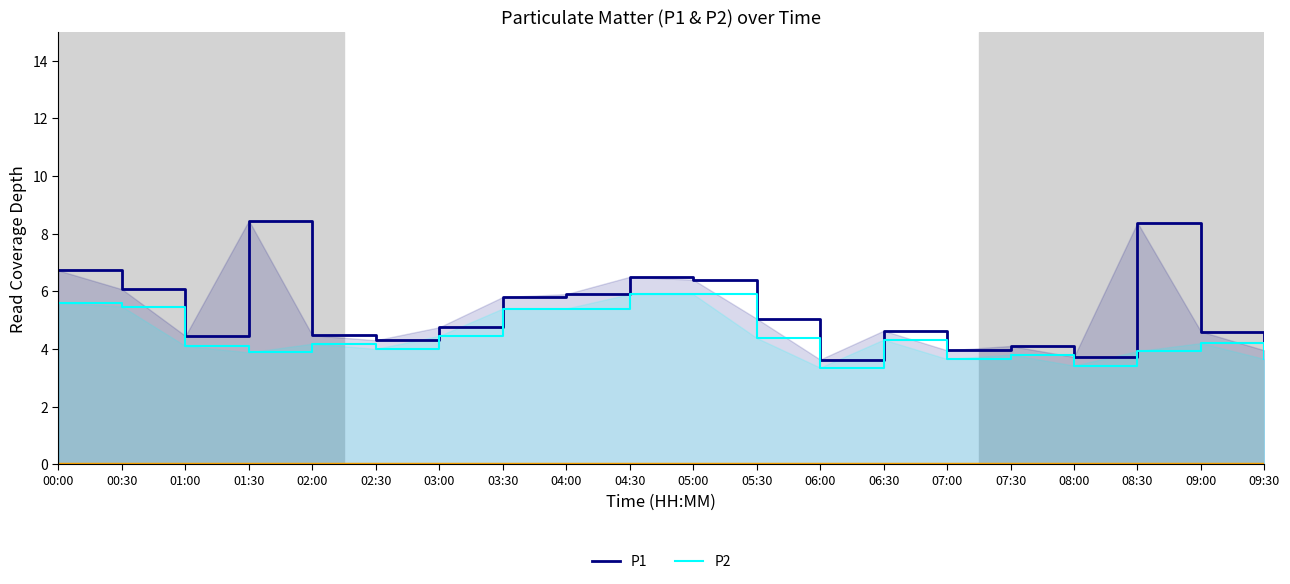

What is the total value across all series at 02:30?

8.3